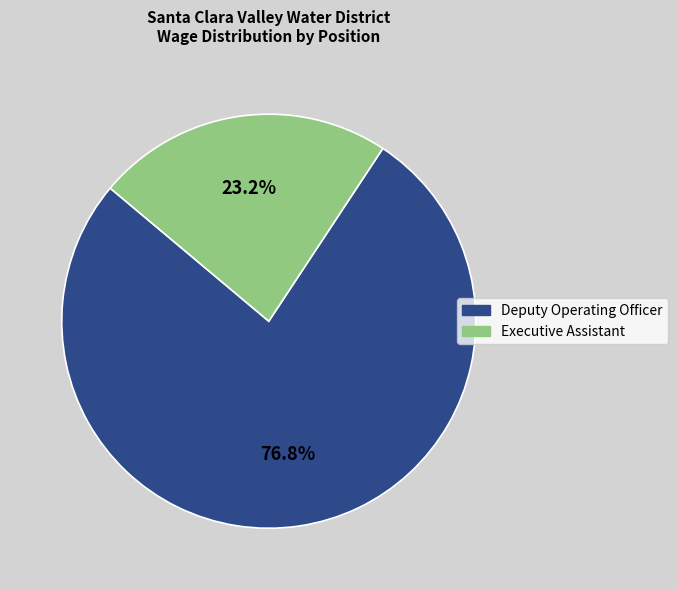

How many segments does this pie chart have?

2